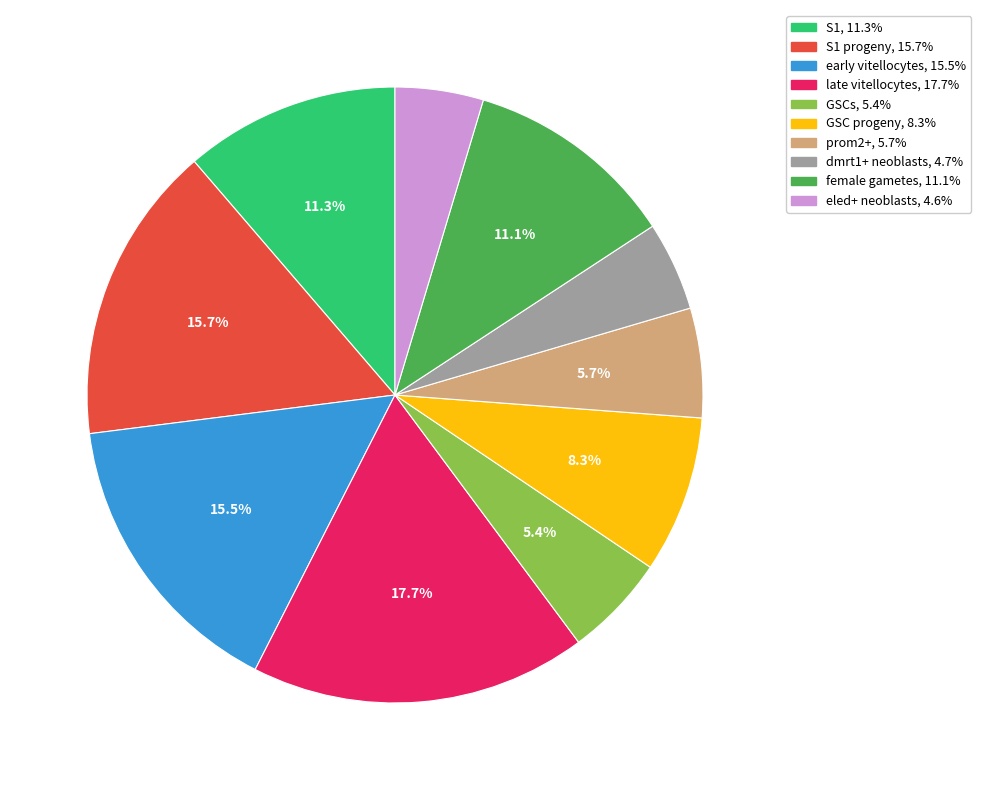

Is there any slice that represents more than half of the pie?

No